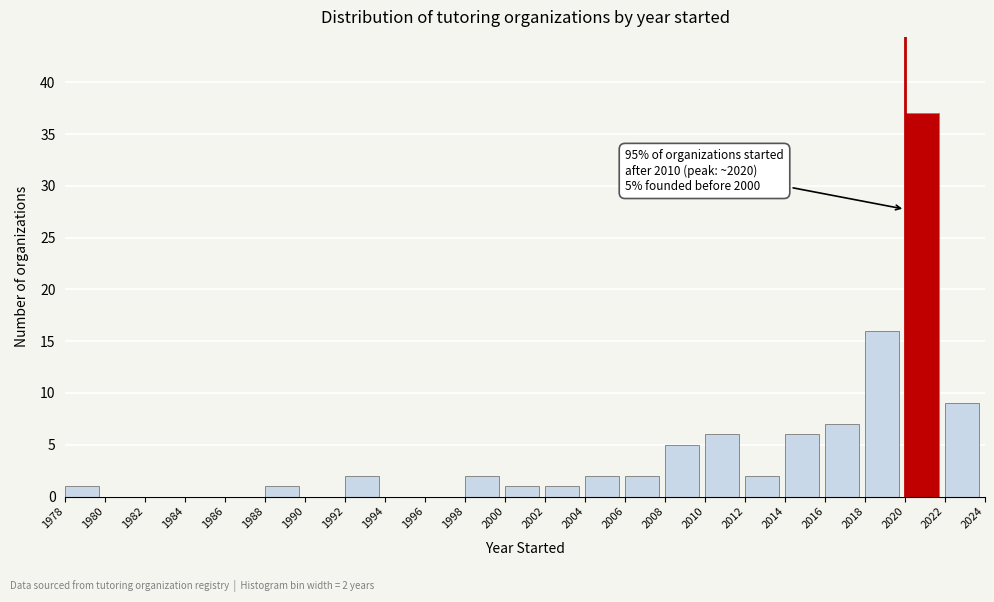

Which range on the x-axis has the tallest bar?

2020 to 2022